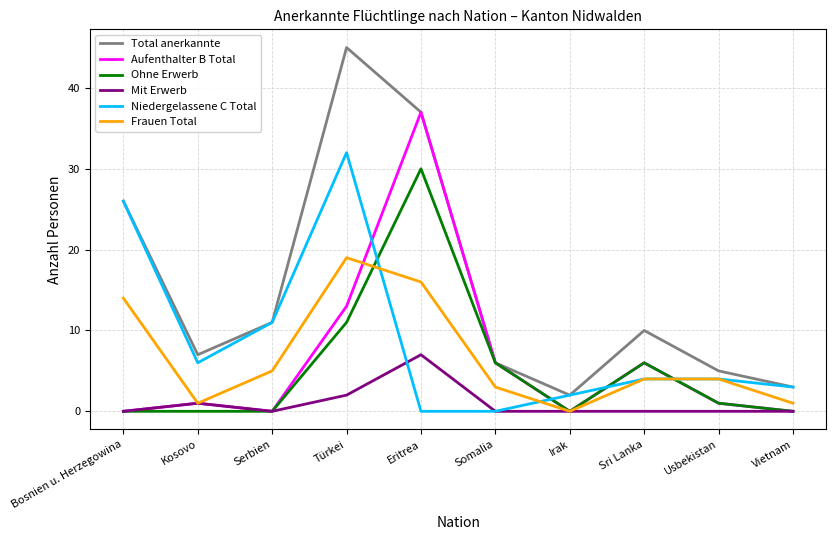

What is the highest value of the Ohne Erwerb series?

30